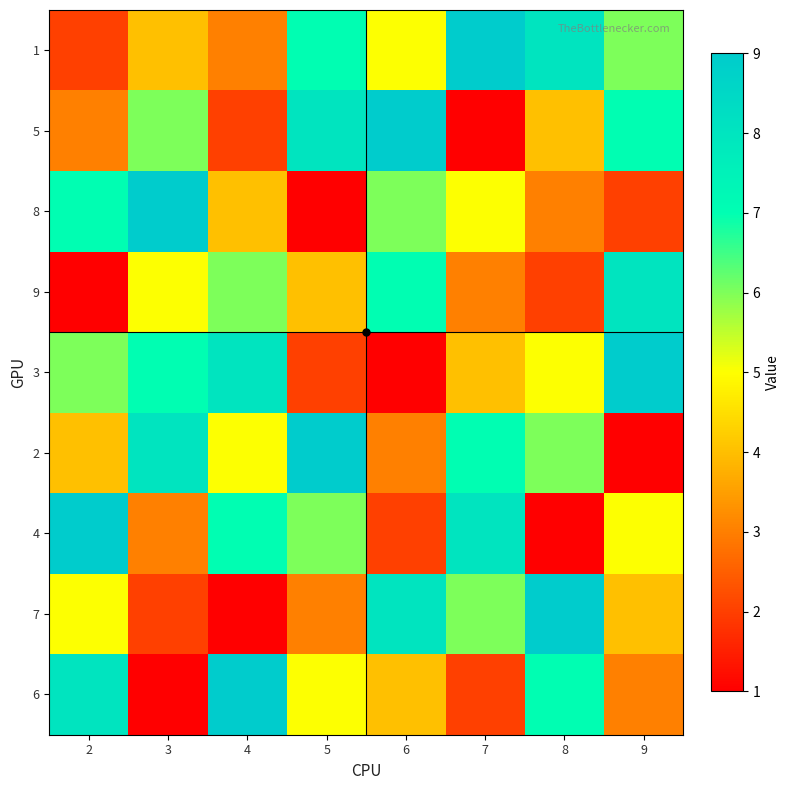

What is the maximum value shown in the chart?

9